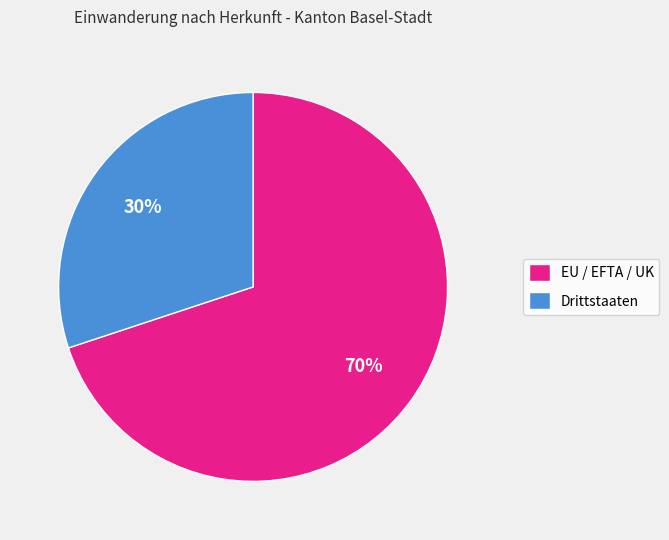

Which category has the smallest portion of the pie?

Drittstaaten